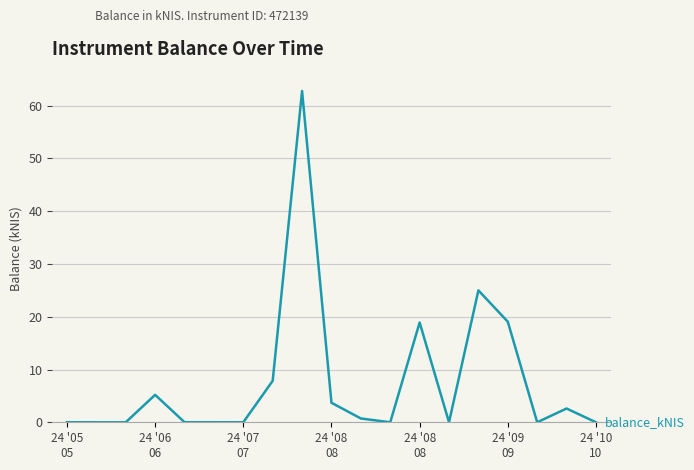

What is the difference between the maximum and minimum values?

62.8